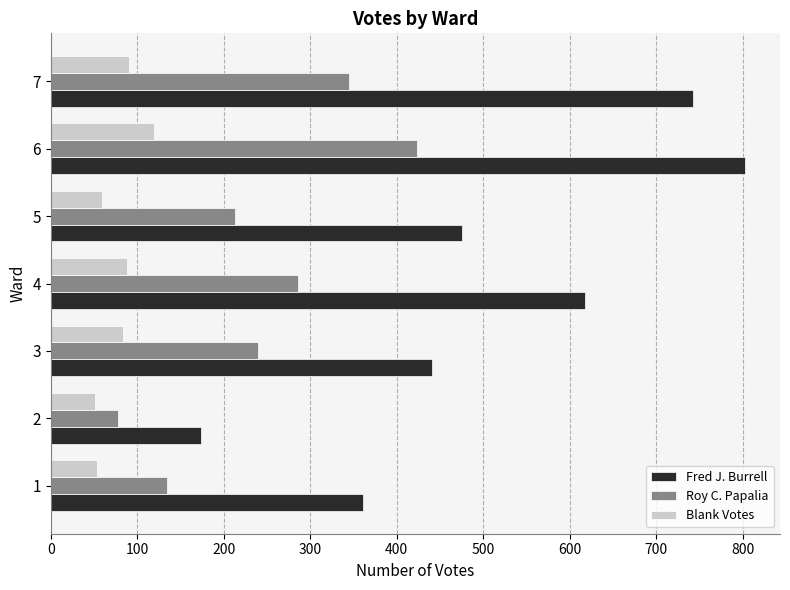

List the series in order of their peak value, lowest first.

Blank Votes, Roy C. Papalia, Fred J. Burrell